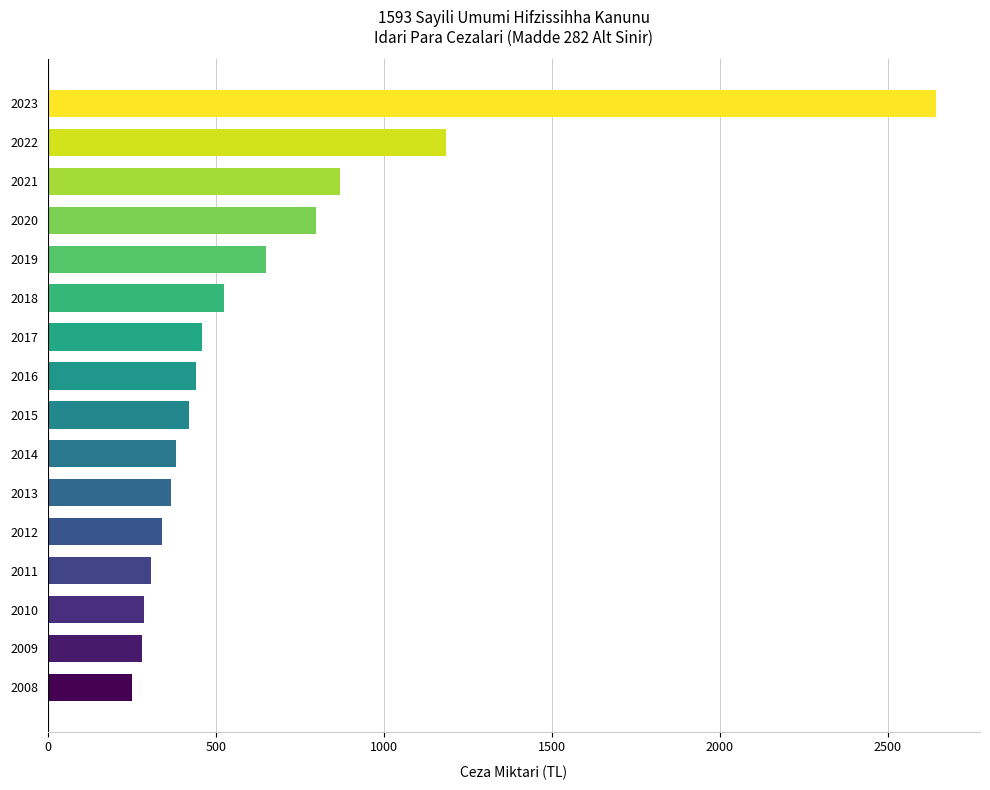

Which label corresponds to the largest value in the chart?

2023